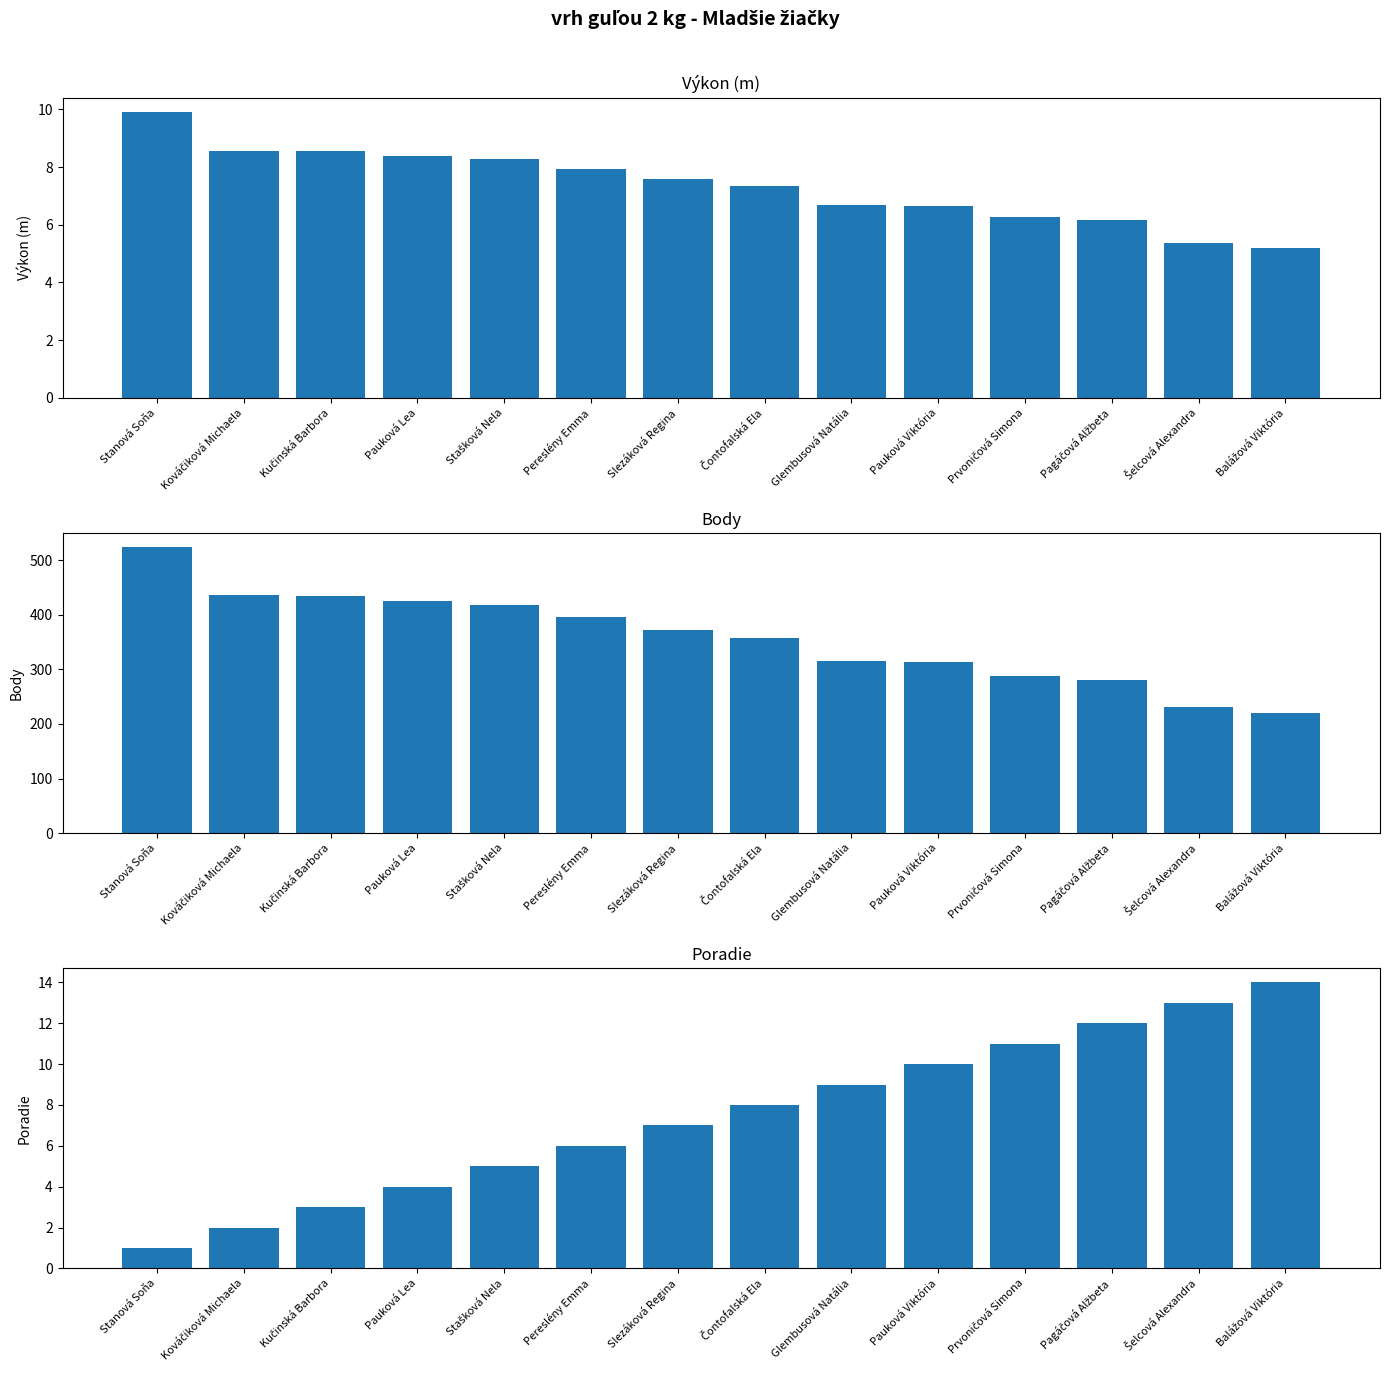

What is the total value across all series at Slezáková Regina?

386.6